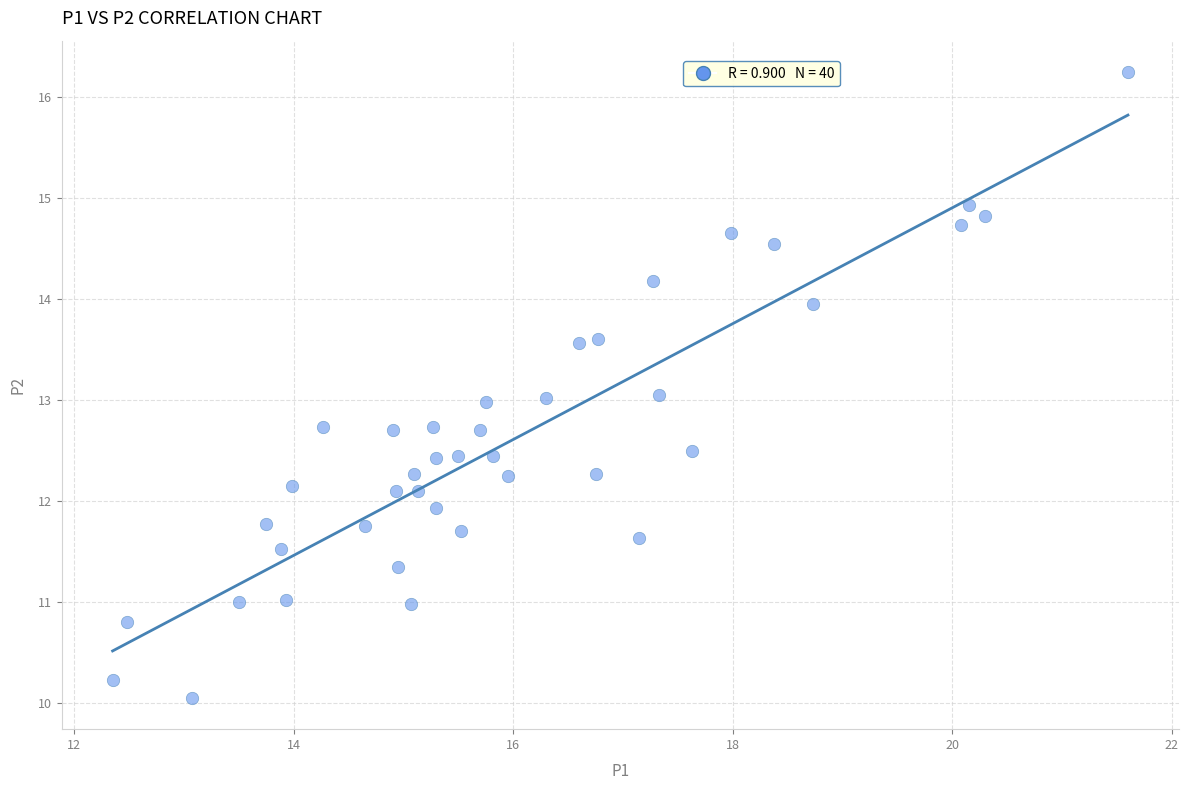

What is the range of X values (max minus min)?

9.3